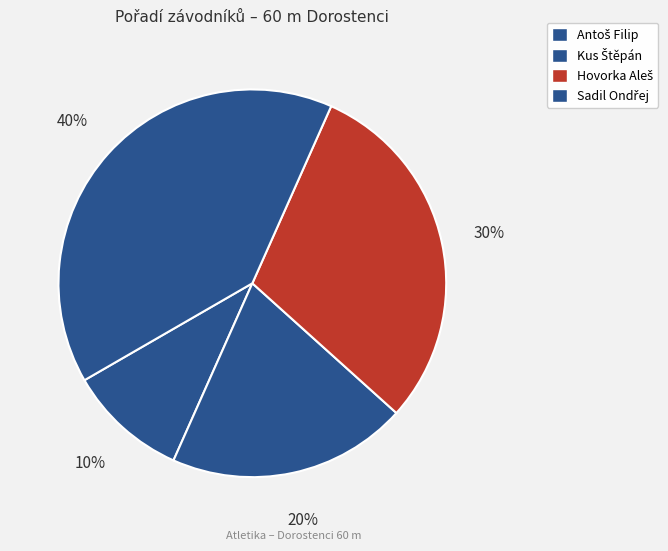

To the nearest percent, what is the combined percentage of Antoš Filip and Hovorka Aleš?

40%